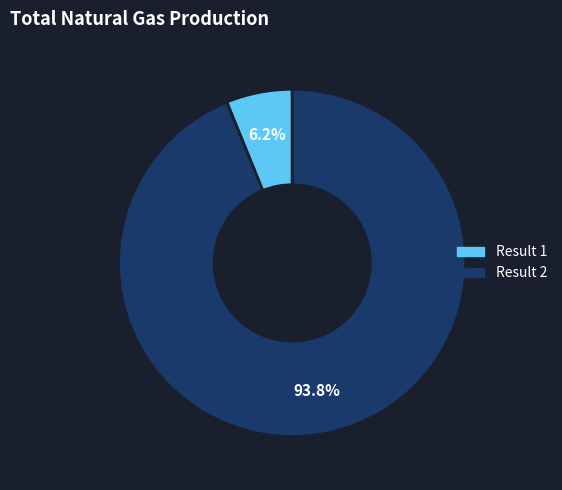

Does any single category account for the majority?

Yes